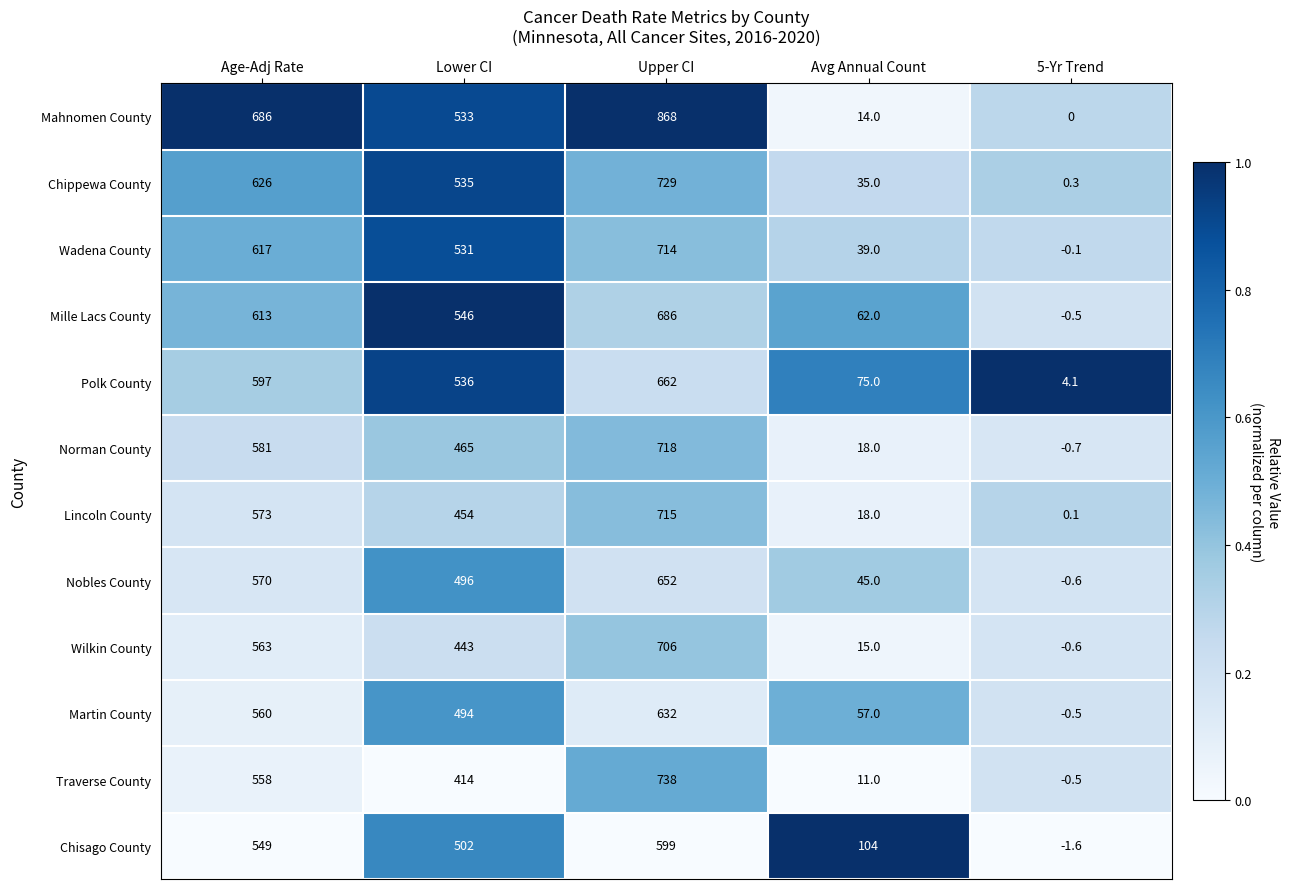

At which category is the sum across all series the highest?

Upper CI